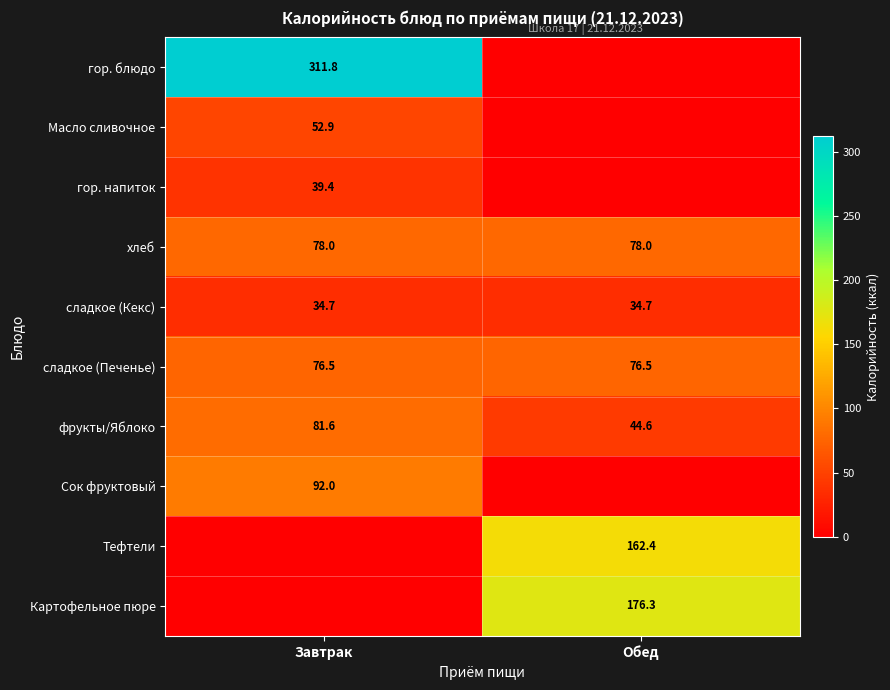

What is the difference between the maximum and minimum values in the фрукты/Яблоко series?

37.0